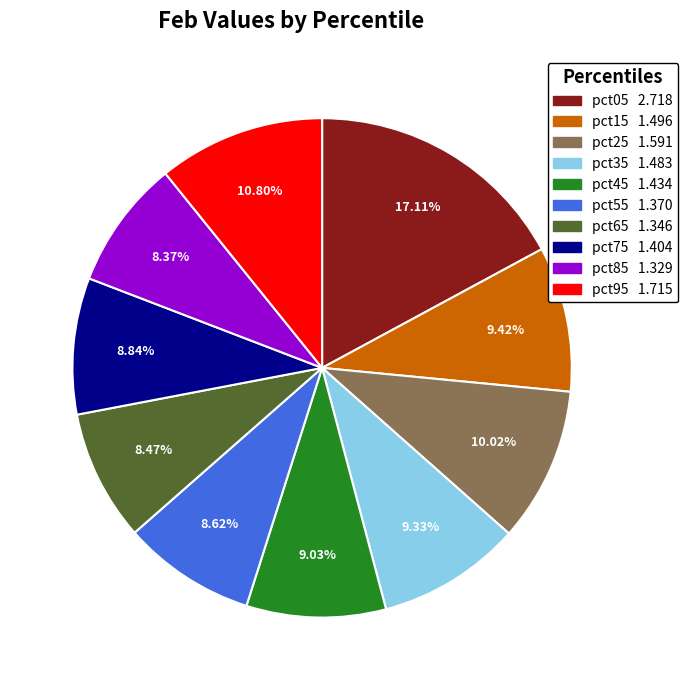

Count the number of slices in the pie.

10